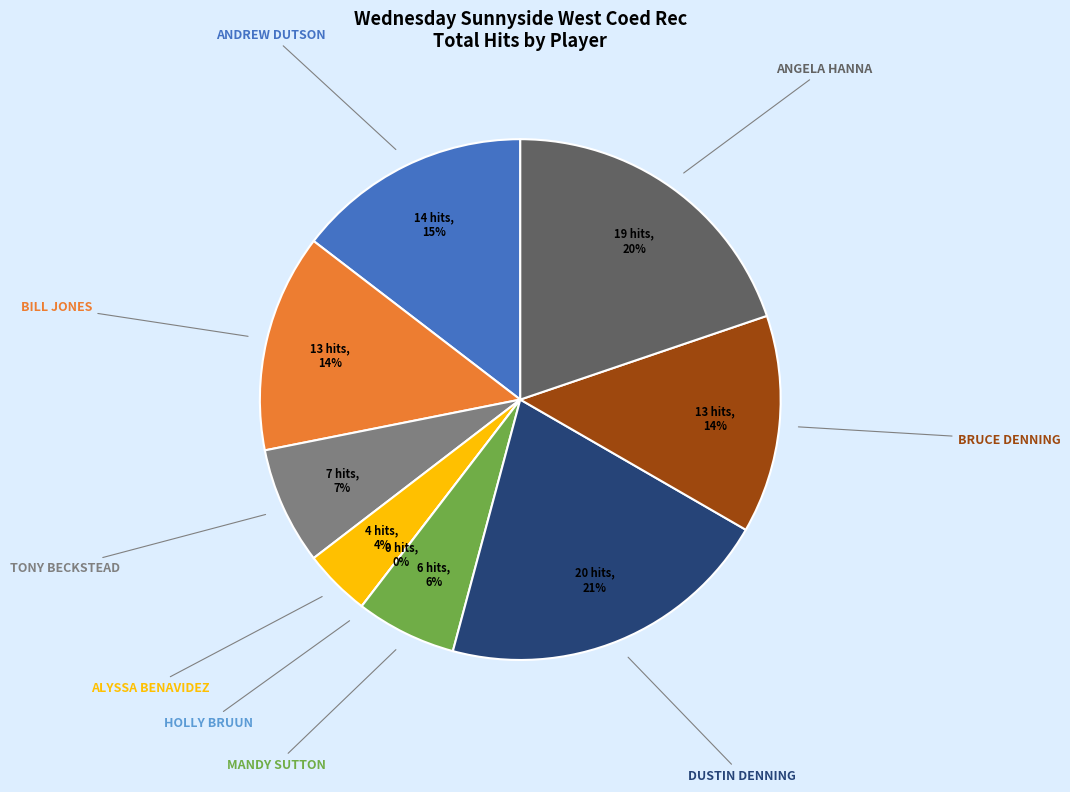

Which category has the biggest portion of the pie?

DUSTIN DENNING